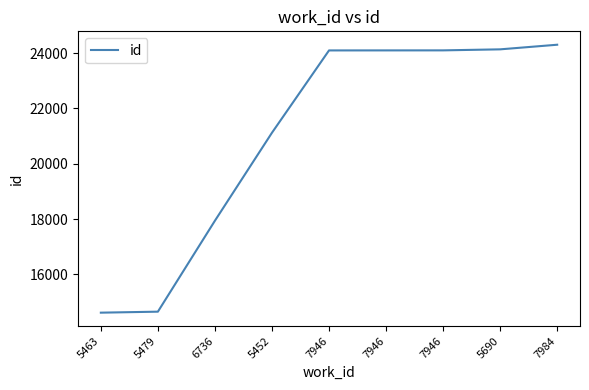

Approximately how many times larger is the value at 6736 compared to 5463?

1.2